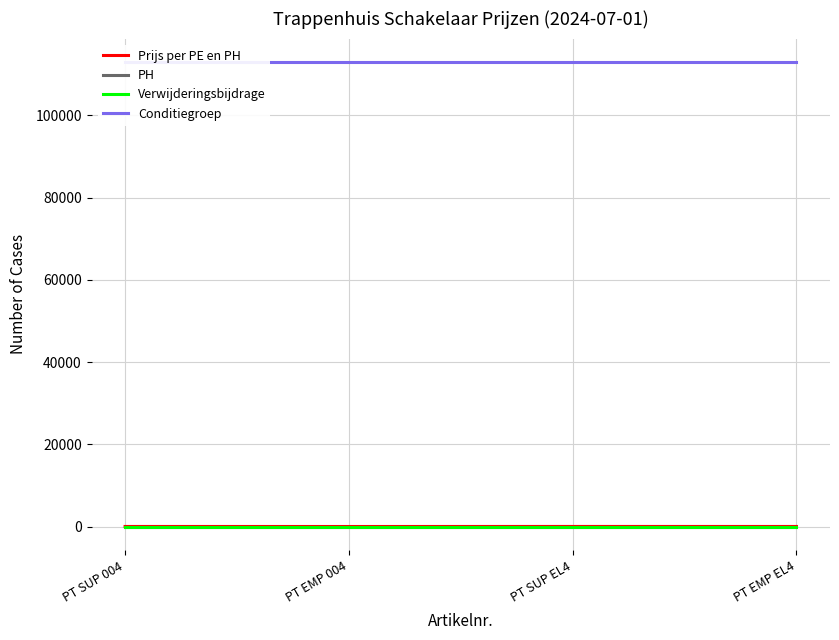

What is the label of the 4th point from the left?

PT EMP EL4